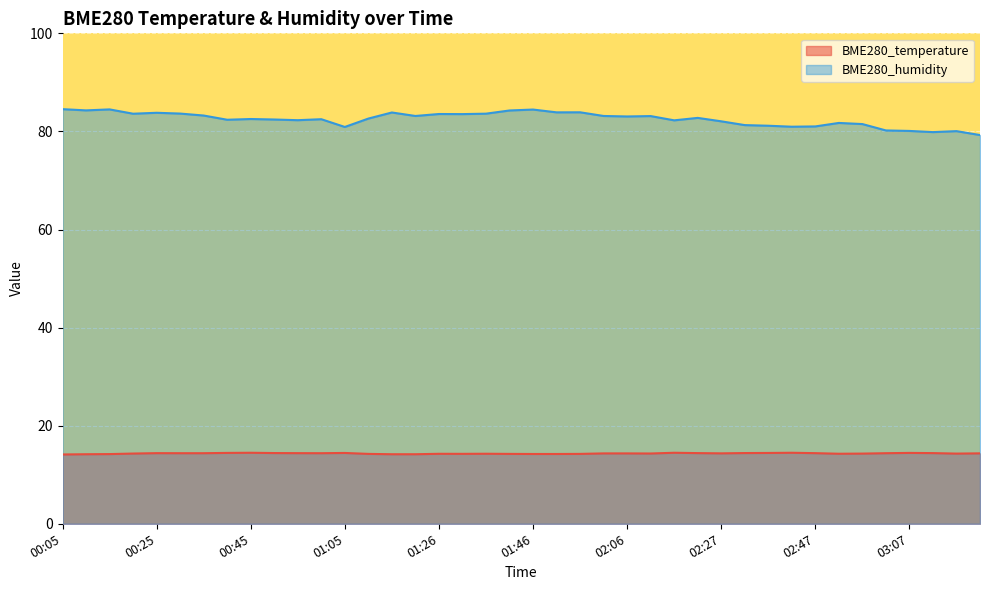

The value of BME280_temperature at 00:40 is 14.4. True or false?

True